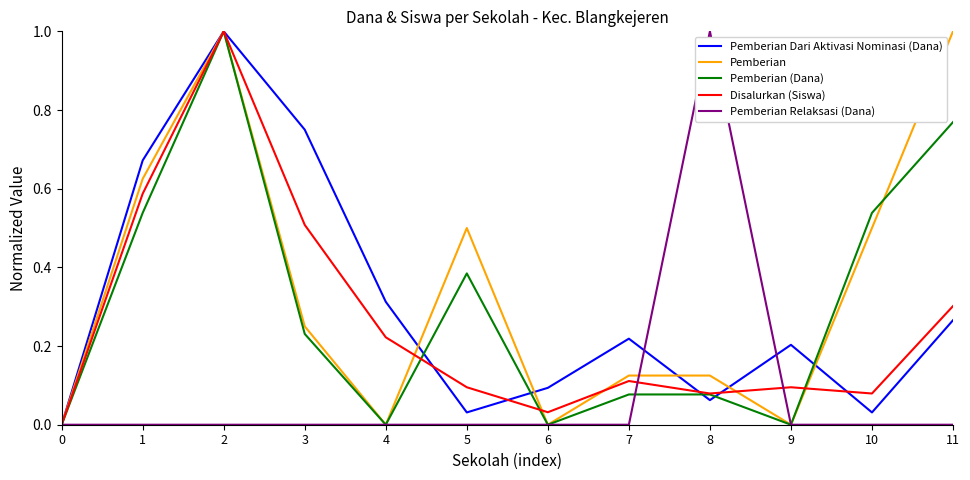

What is the maximum value for Disalurkan (Siswa)?

1.0